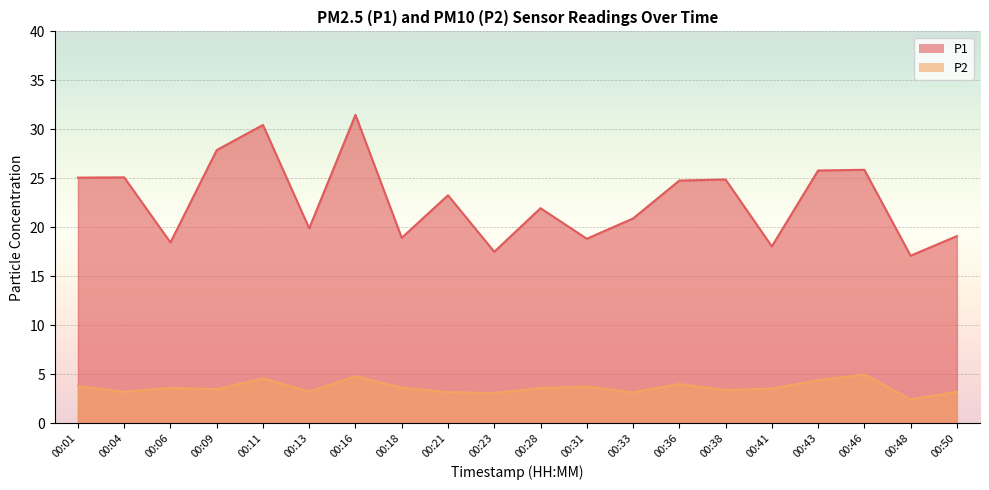

Reading right to left, transcribe all the data shown in this chart.

P1: 19.1	17.1	25.9	25.8	18.1	24.9	24.8	20.9	18.8	21.9	17.5	23.3	18.9	31.5	19.9	30.4	27.9	18.4	25.1	25.1
P2: 3.2	2.4	5.0	4.4	3.5	3.4	4.0	3.1	3.8	3.6	3.1	3.2	3.6	4.8	3.2	4.6	3.5	3.6	3.2	3.8